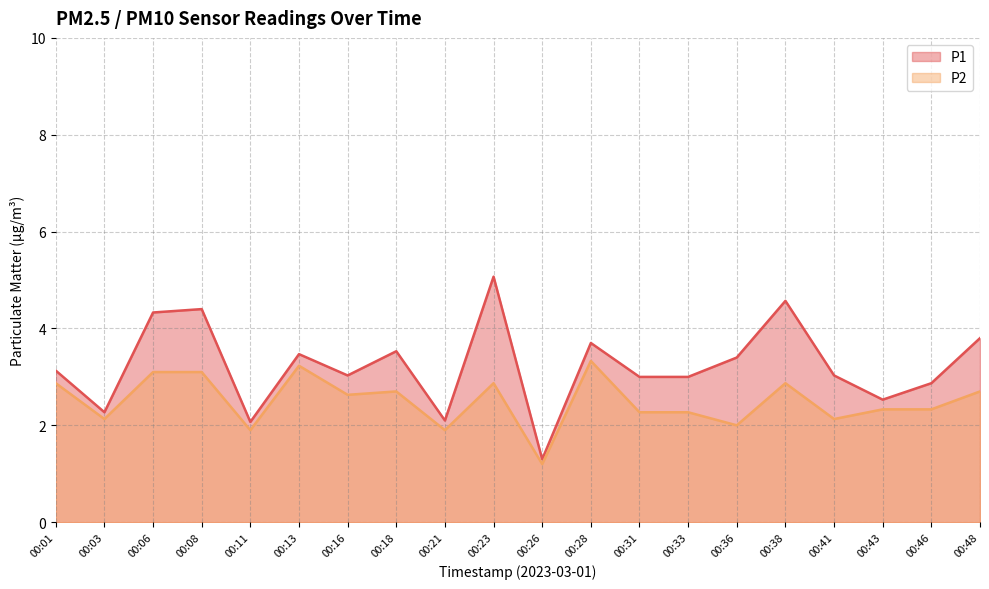

How many values in the P1 series are below 3?

6